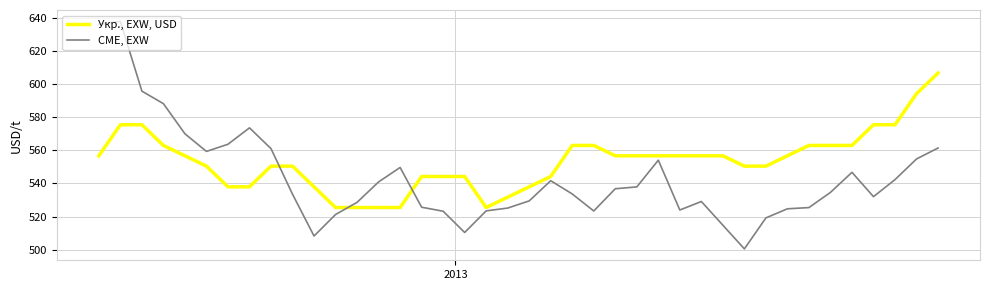

True or false: CME, EXW has more than 2 interior local peaks.

True